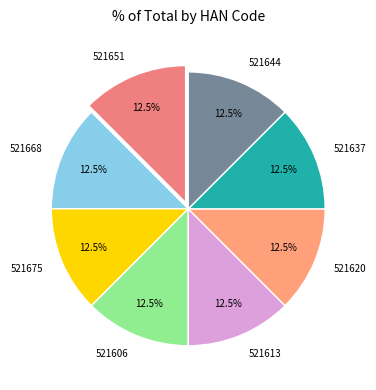

Is it true that 521668 is 6% of the pie?

False